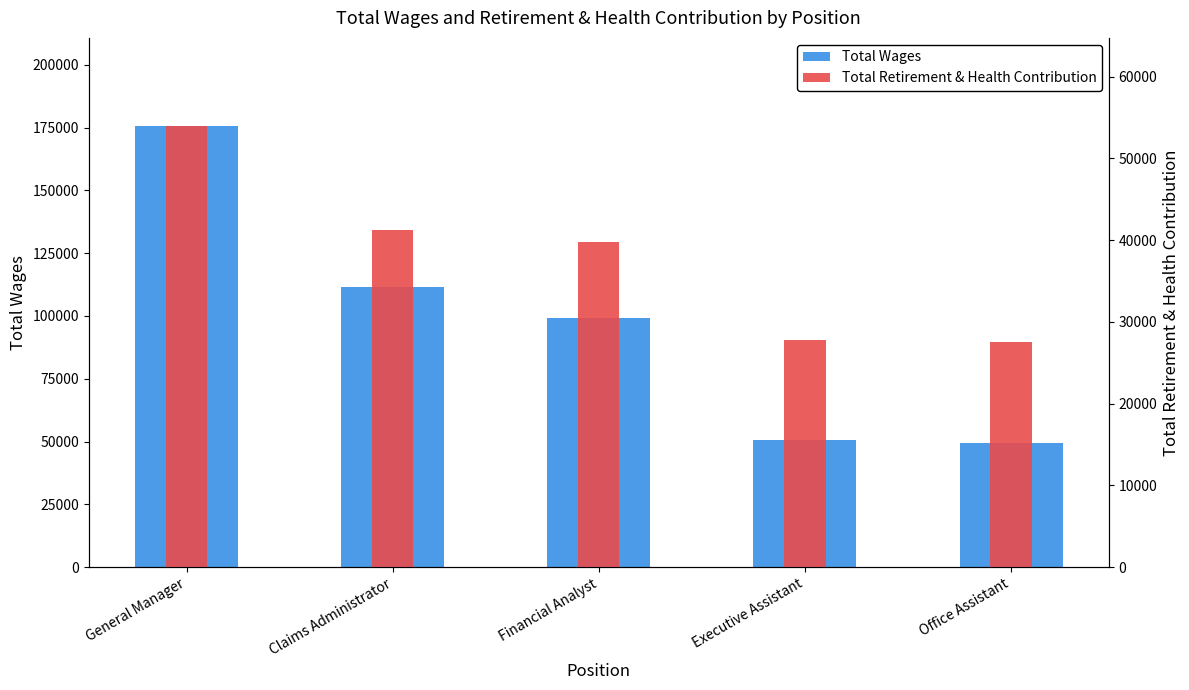

What is the sum of the Total Retirement & Health Contribution values at Executive Assistant and Claims Administrator?

69122